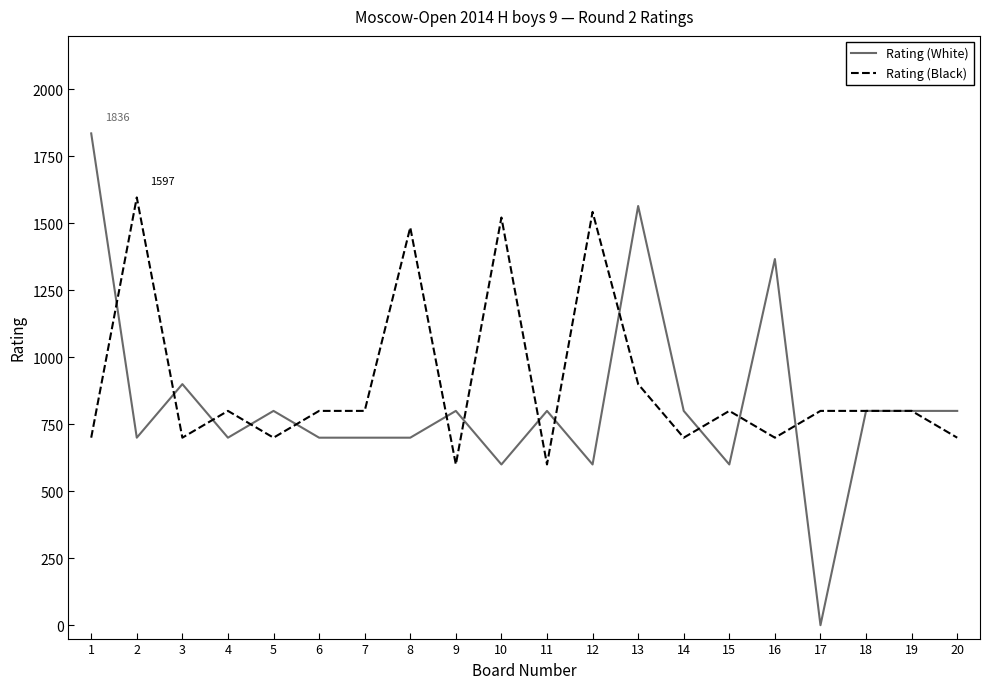

At which label is Rating (White) closest to 918?

3